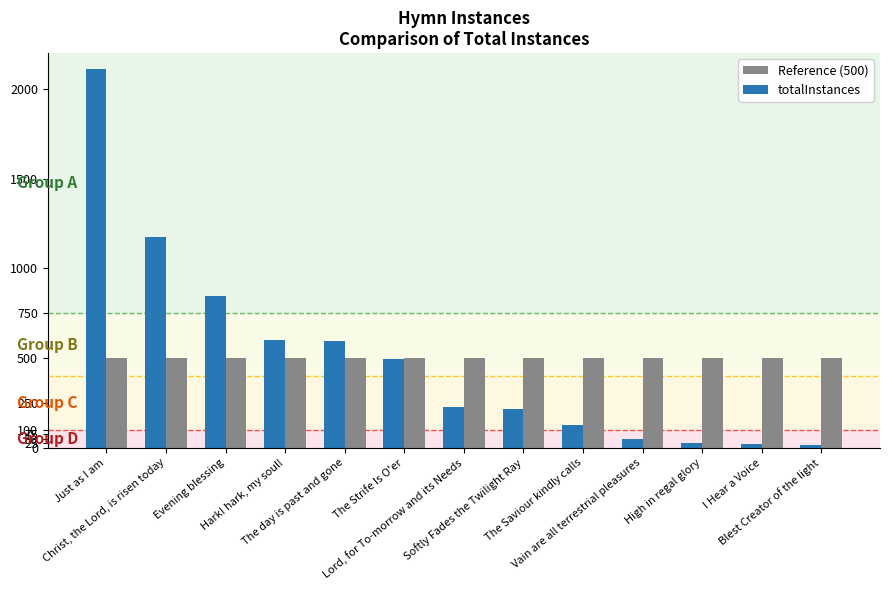

What is the value of the totalInstances bar at the 6th from the left?

496